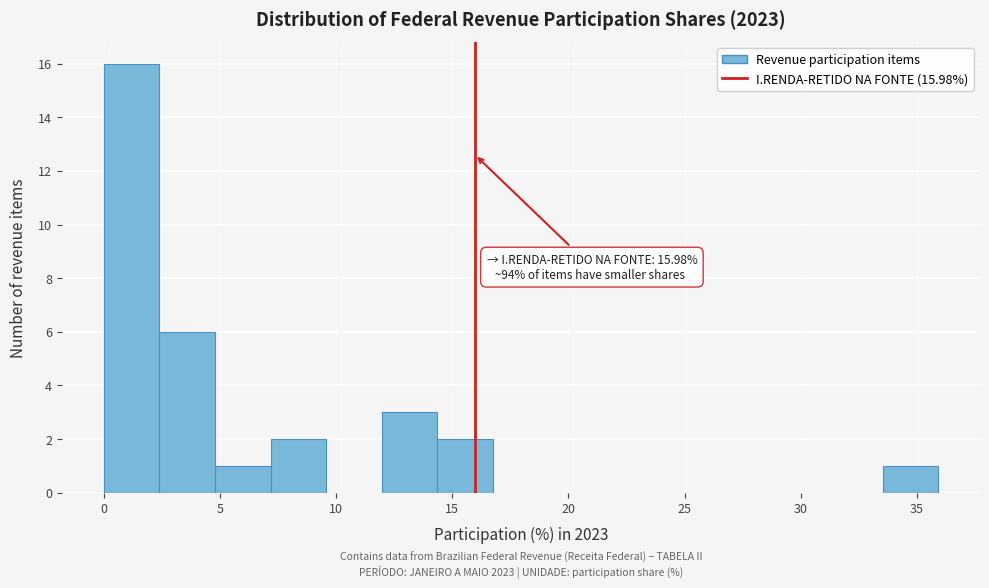

Which range on the x-axis has the tallest bar?

0.0 to 2.5